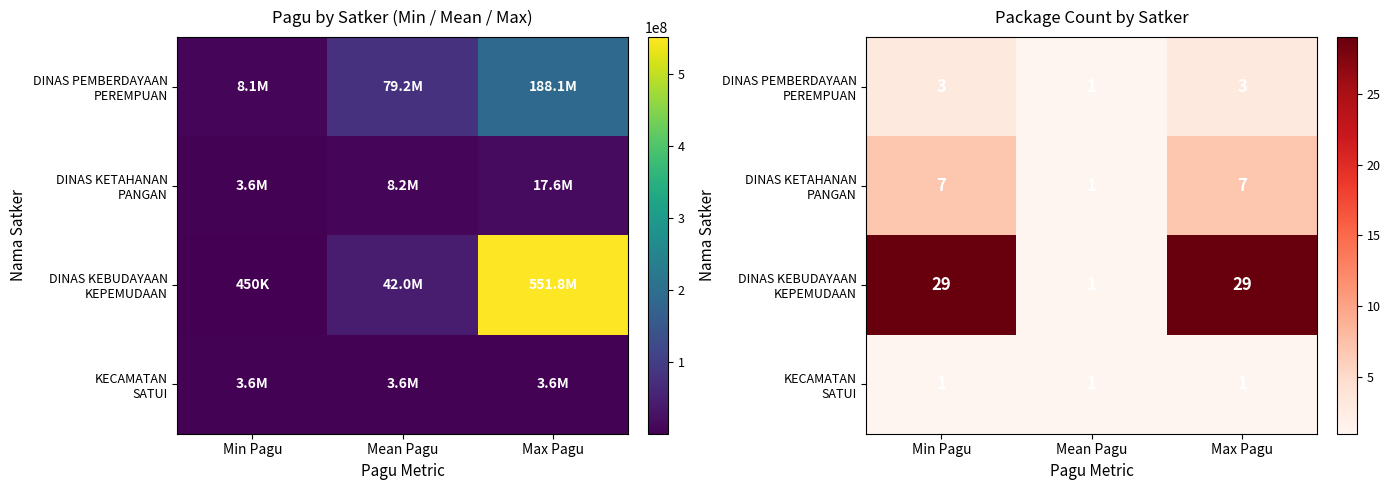

At which label is DINAS PEMBERDAYAAN PEREMPUAN closest to 2?

Min Pagu